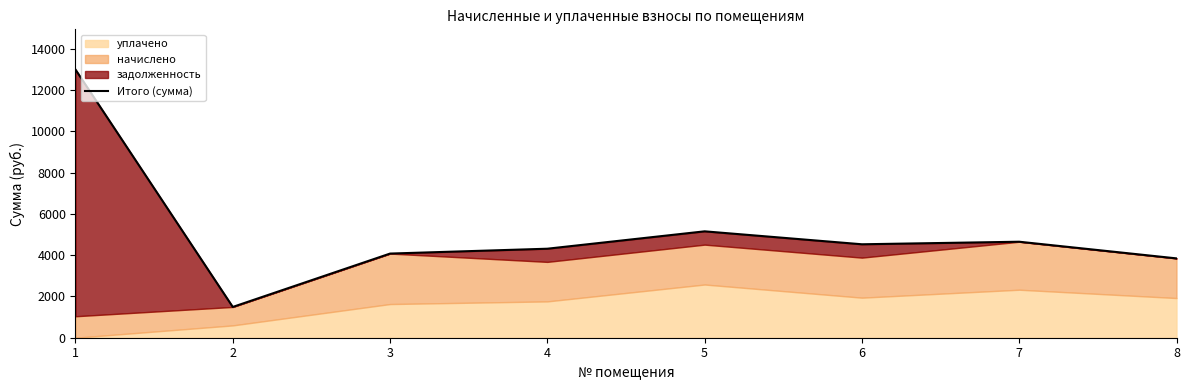

How many values are below 4525?

4